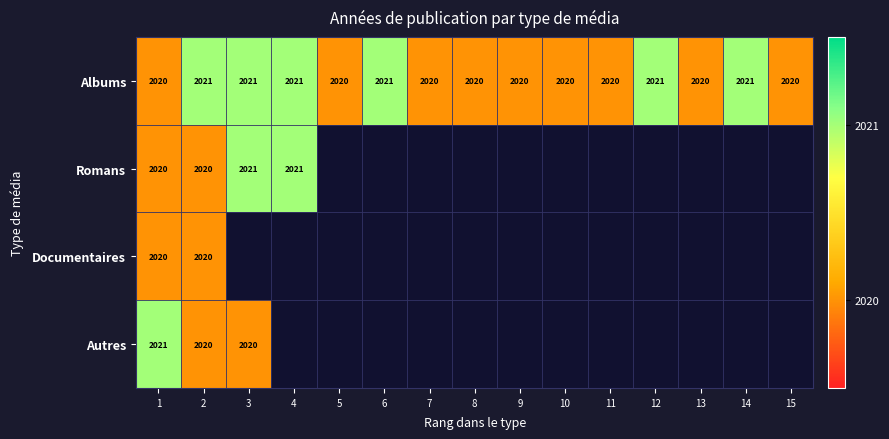

Is it true that Albums equals 2020 at 10?

True